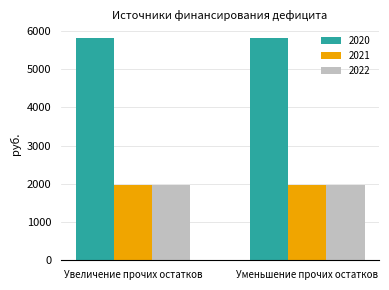

What is the label of the 1st bar from the left?

Увеличение прочих остатков